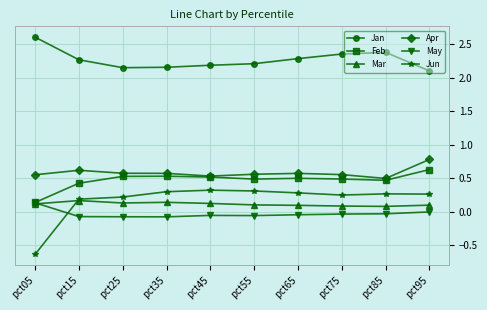

What is the spread (max minus min) of values at pct95?

2.1